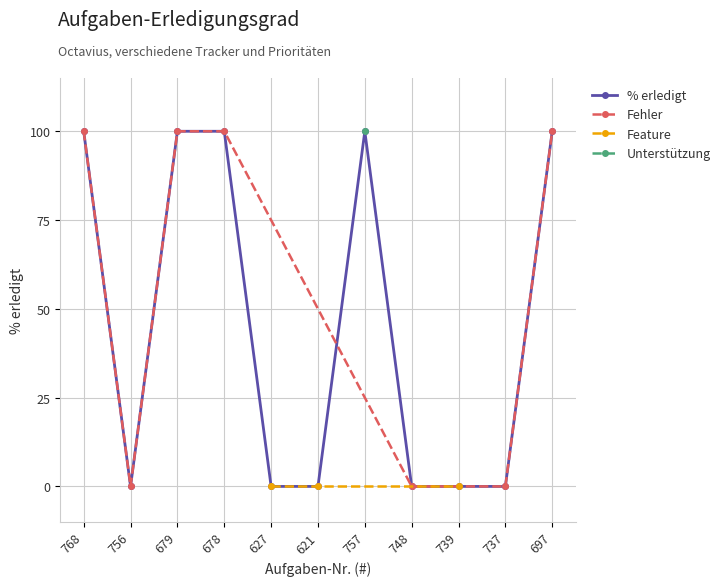

How many interior local valleys (lower than both neighbors) does the data have?

1